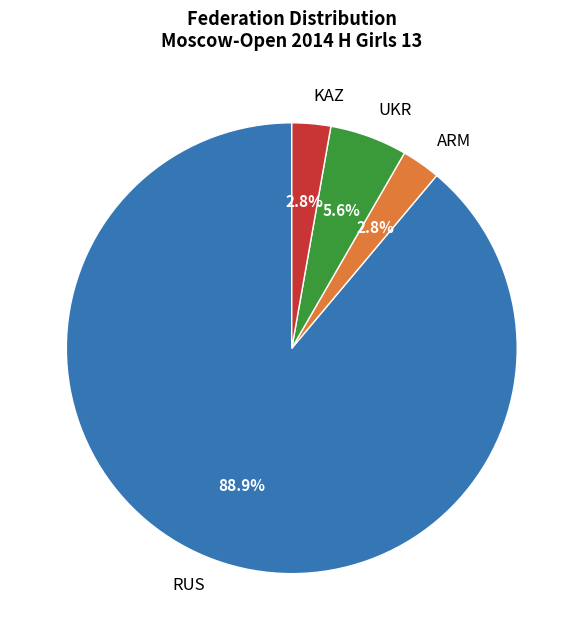

What portion of the pie excludes UKR?

94.4%